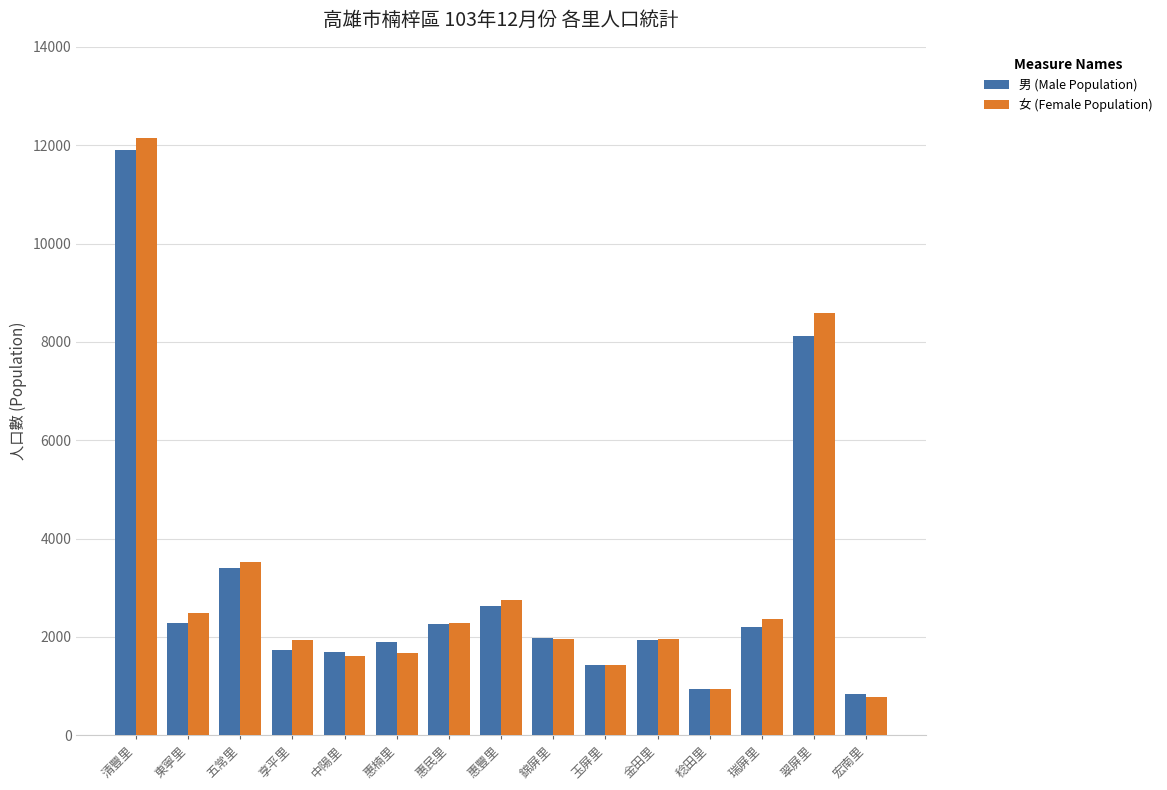

What is the approximate value of 女 (Female Population) at 瑞屏里, to the nearest 10?

2360